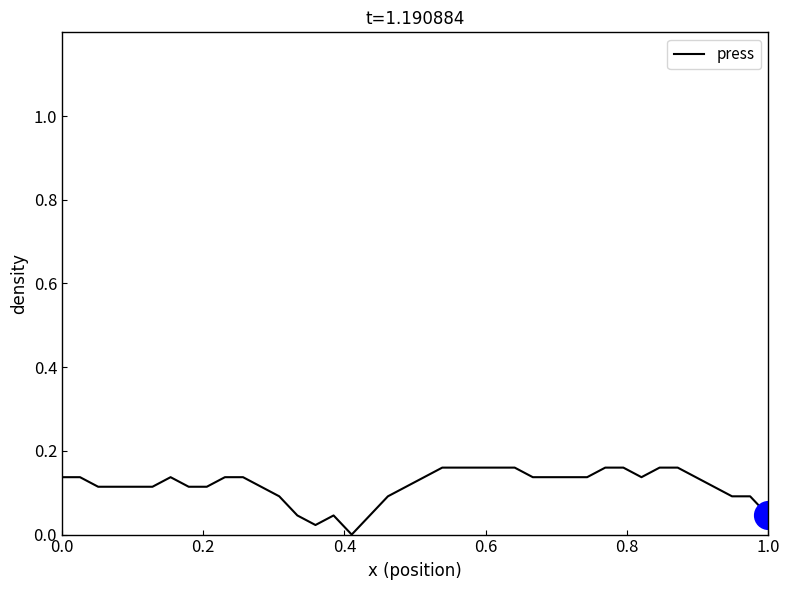

What is the difference between the maximum and second lowest values?

0.1